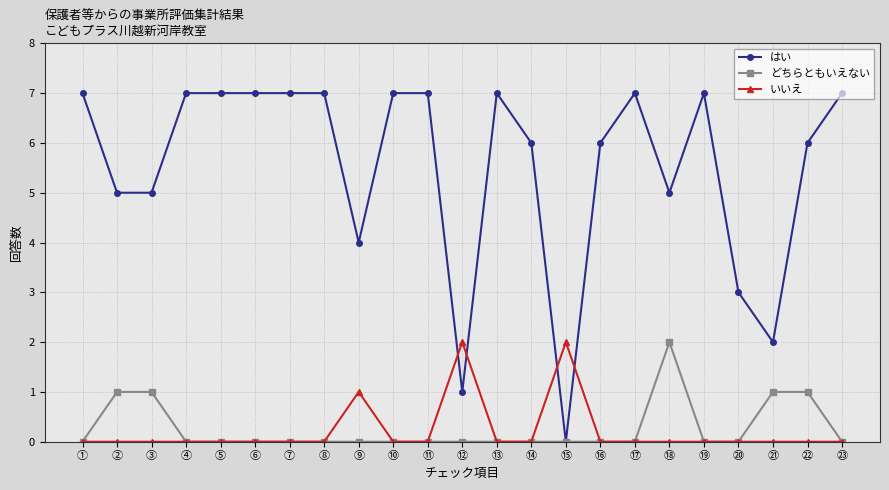

What is the spread (max minus min) of values at ⑤?

7